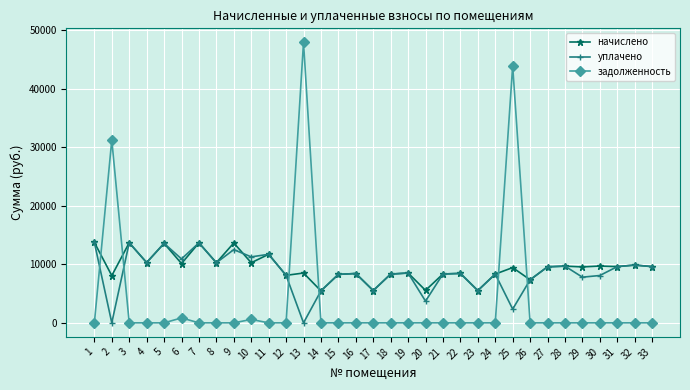

How many data points in уплачено are above 8445?

17